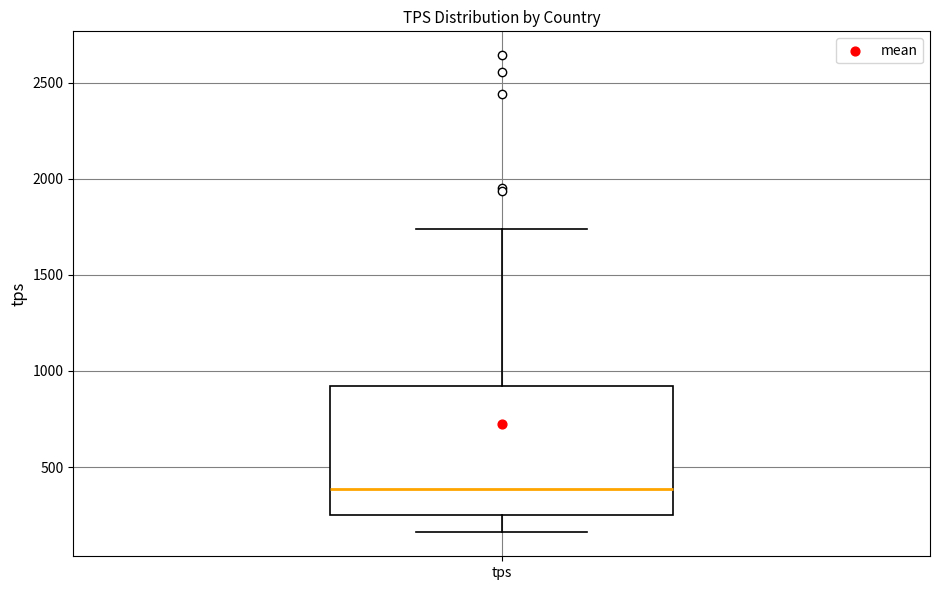

Where is the lower edge of the box for tps on the y-axis? The values are not printed on the chart, so give them approximately, as read against the axis.

250